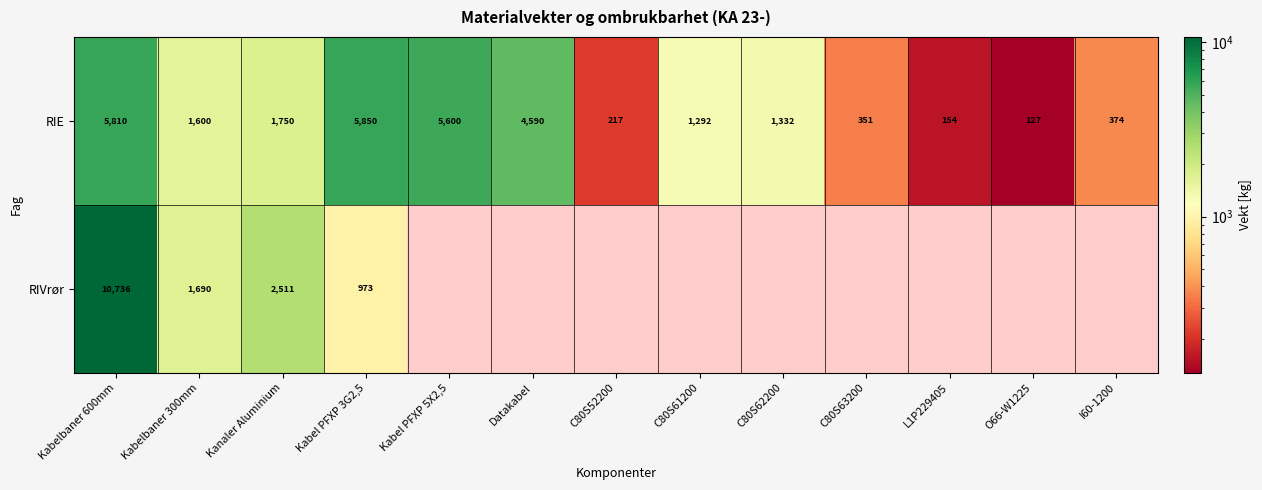

At which label is RIE closest to 2988?

Kanaler Aluminium